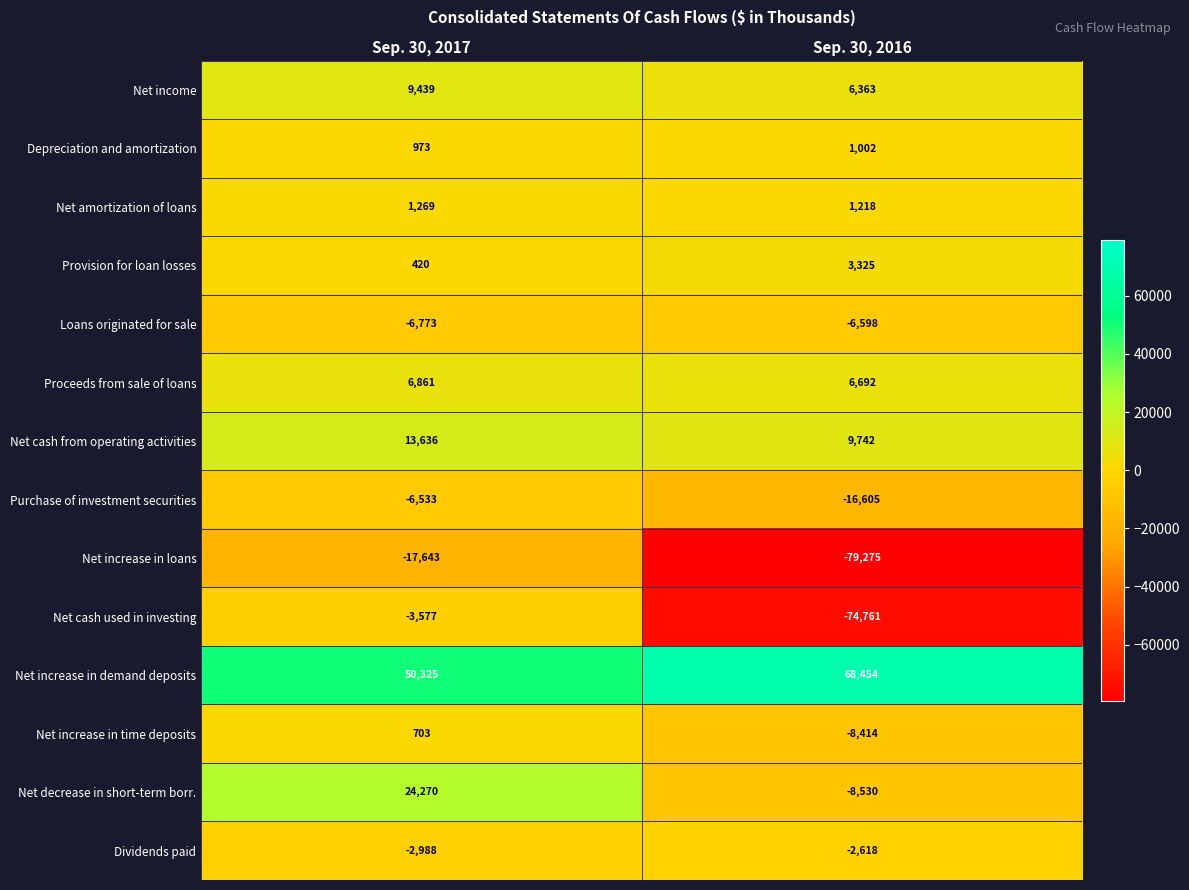

At which label does Net increase in loans reach its peak?

Sep. 30, 2017